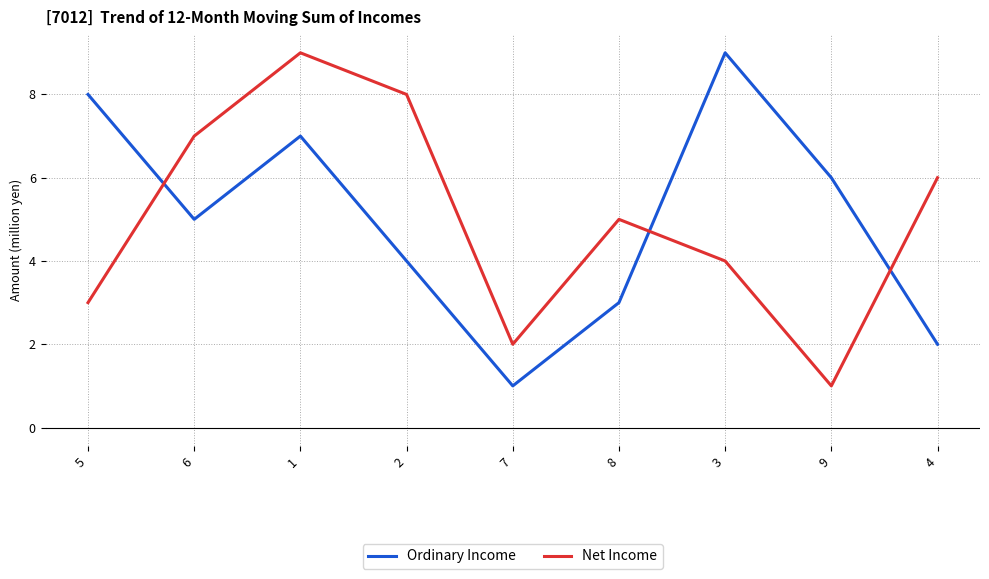

What is the sum of the Ordinary Income values at 2 and 9?

10